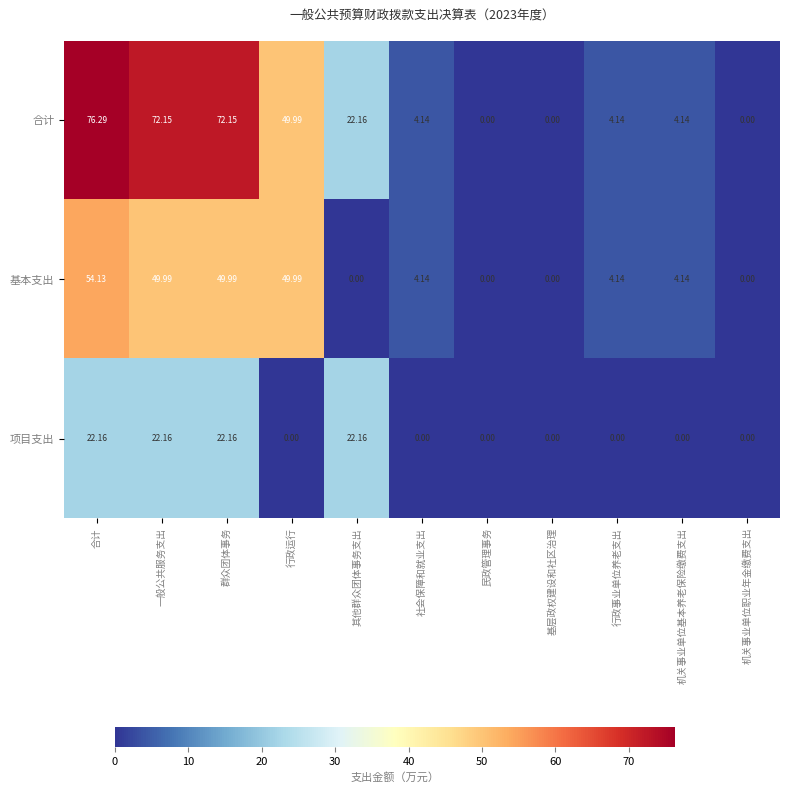

At which category is the sum across all series the highest?

合计